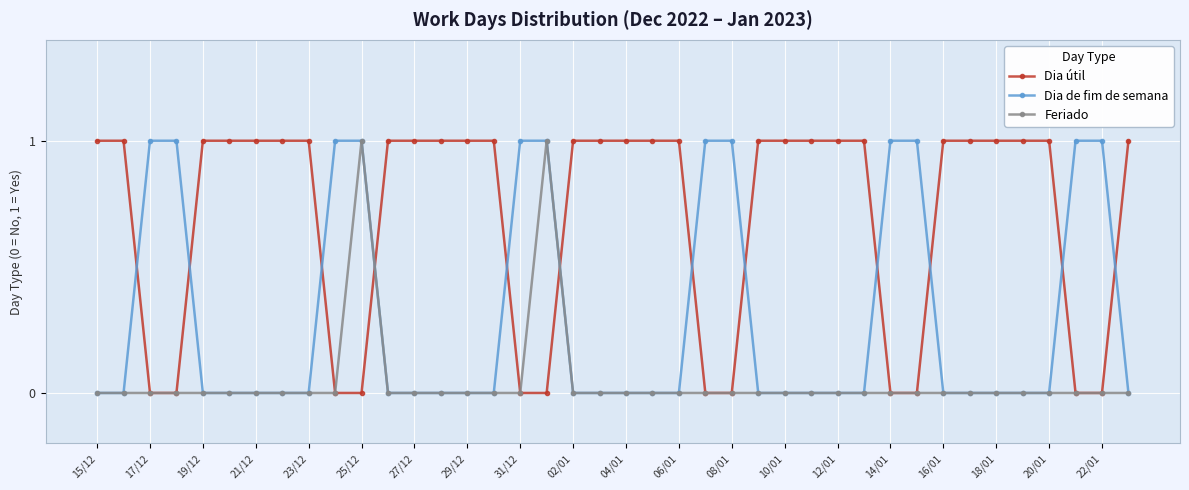

How many intersections are there between Dia útil and Dia de fim de semana?

12